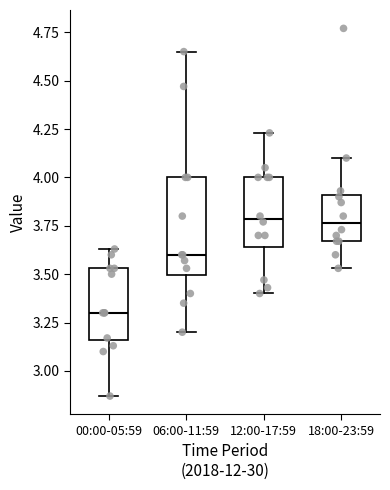

Reading left to right, read every box against the y-axis: the position of its median line, the range the box covers, and the ends of its whiskers. The values are not printed on the chart, so give them approximately, as read against the axis.

00:00-05:59: median 3.30, box 3.15 to 3.55, whiskers 2.85 to 3.65
06:00-11:59: median 3.60, box 3.50 to 4.00, whiskers 3.20 to 4.65
12:00-17:59: median 3.80, box 3.65 to 4.00, whiskers 3.40 to 4.25
18:00-23:59: median 3.75, box 3.65 to 3.90, whiskers 3.55 to 4.10